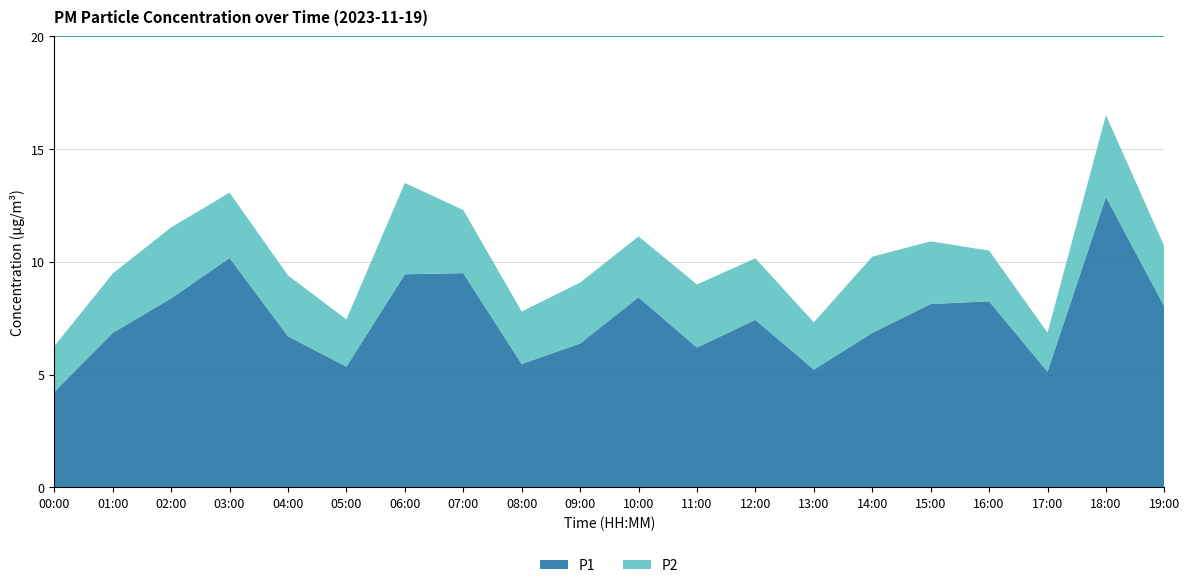

Reading left to right, extract all data points from this chart.

P1: 4.2	6.8	8.4	10.2	6.7	5.3	9.4	9.5	5.5	6.4	8.4	6.2	7.4	5.2	6.8	8.1	8.2	5.1	12.9	8.0
P2: 2.0	2.6	3.1	2.9	2.7	2.1	4.0	2.8	2.3	2.7	2.7	2.8	2.7	2.1	3.4	2.8	2.2	1.7	3.6	2.7